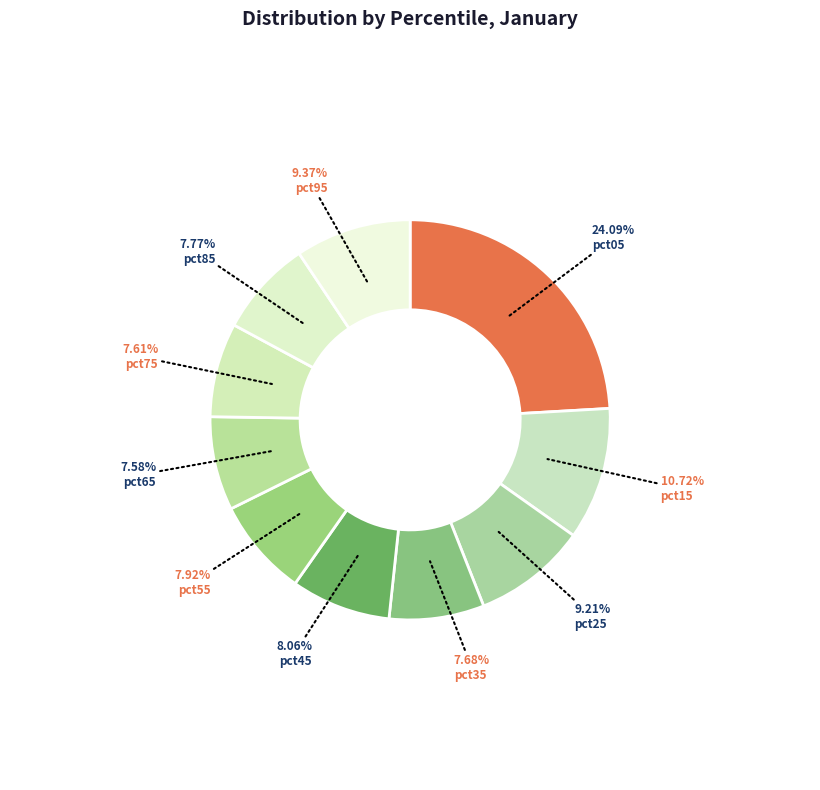

What percentage is the pct65 slice, to the nearest percent?

8%